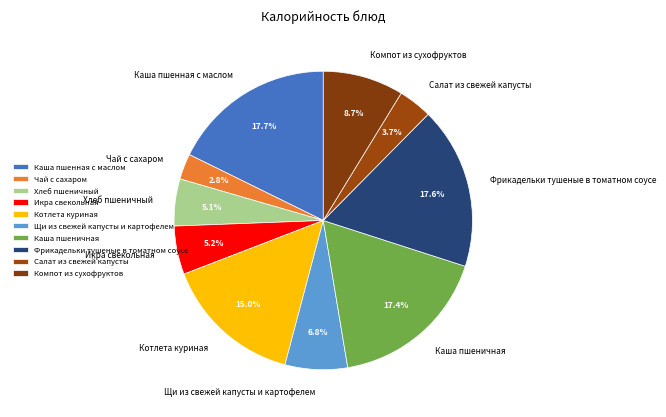

Is there a majority slice in this chart?

No